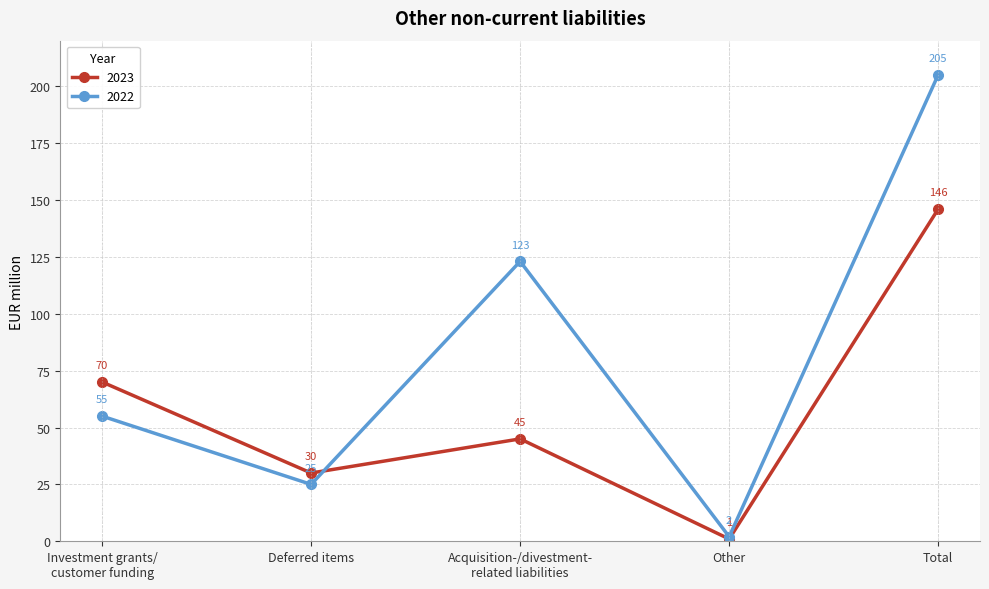

What is the approximate value of 2022 at Investment grants/
customer funding, to the nearest 5?

55